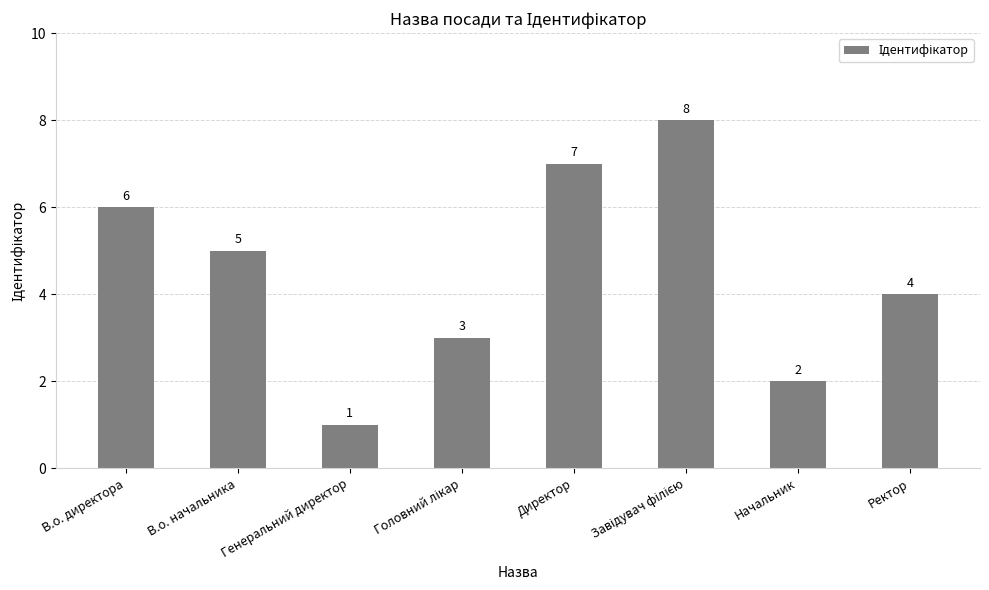

True or false: the data shows 6 at В.о. директора.

True